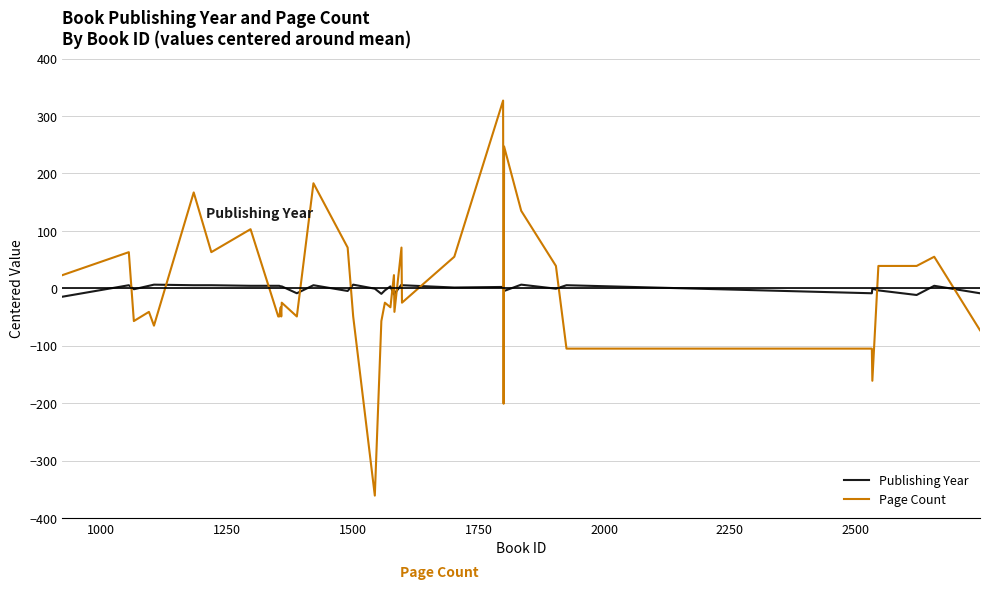

List the series in order of their peak value, lowest first.

Publishing Year, Page Count